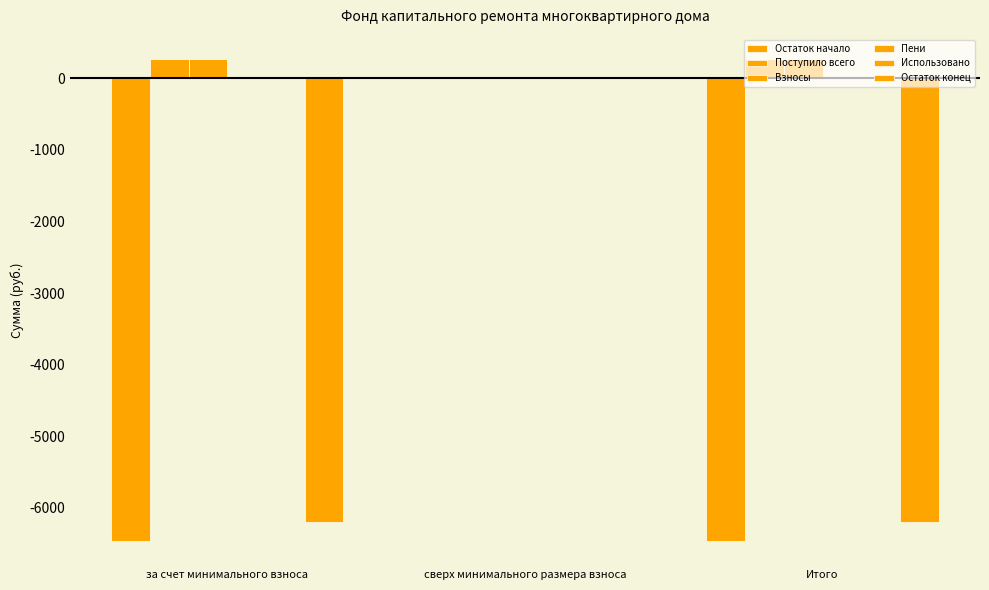

What is the spread (max minus min) of values at за счет минимального взноса?

6729.4